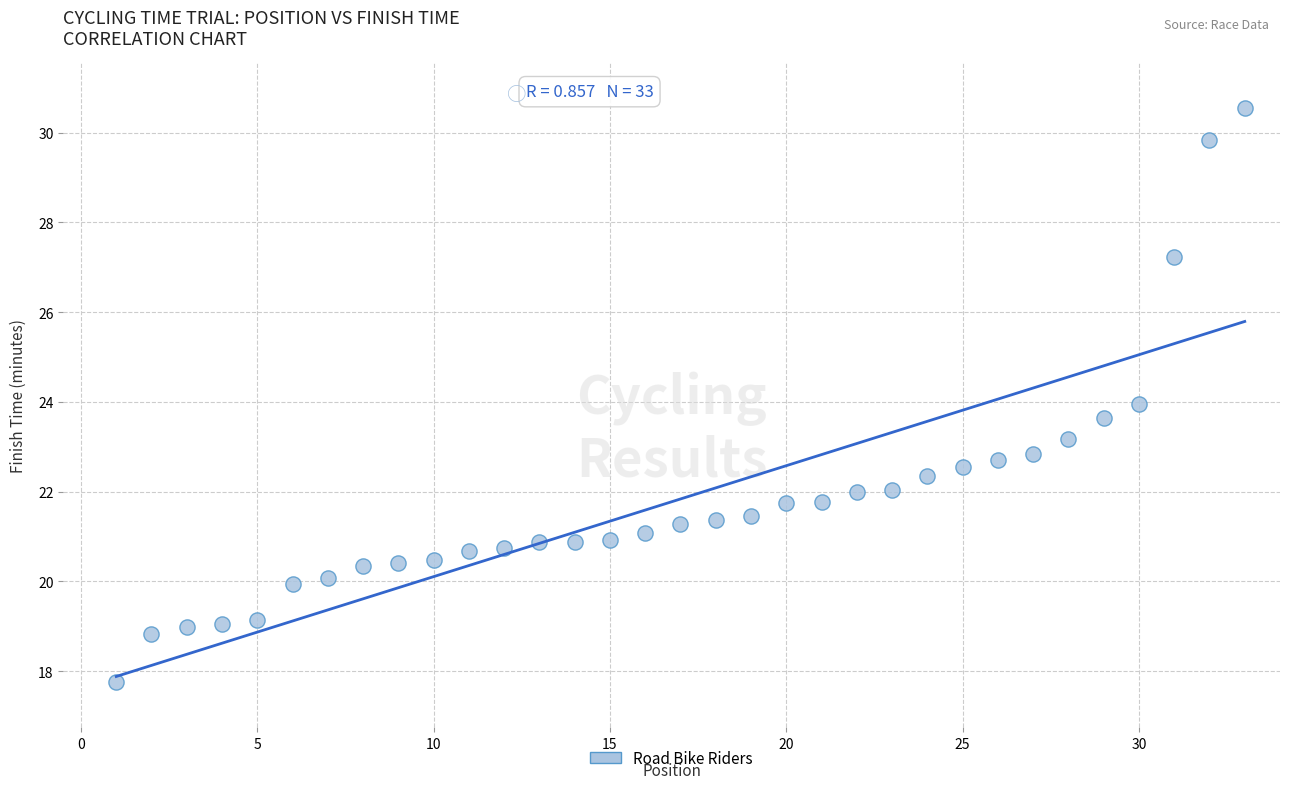

What is the range of Y values (max minus min)?

12.8